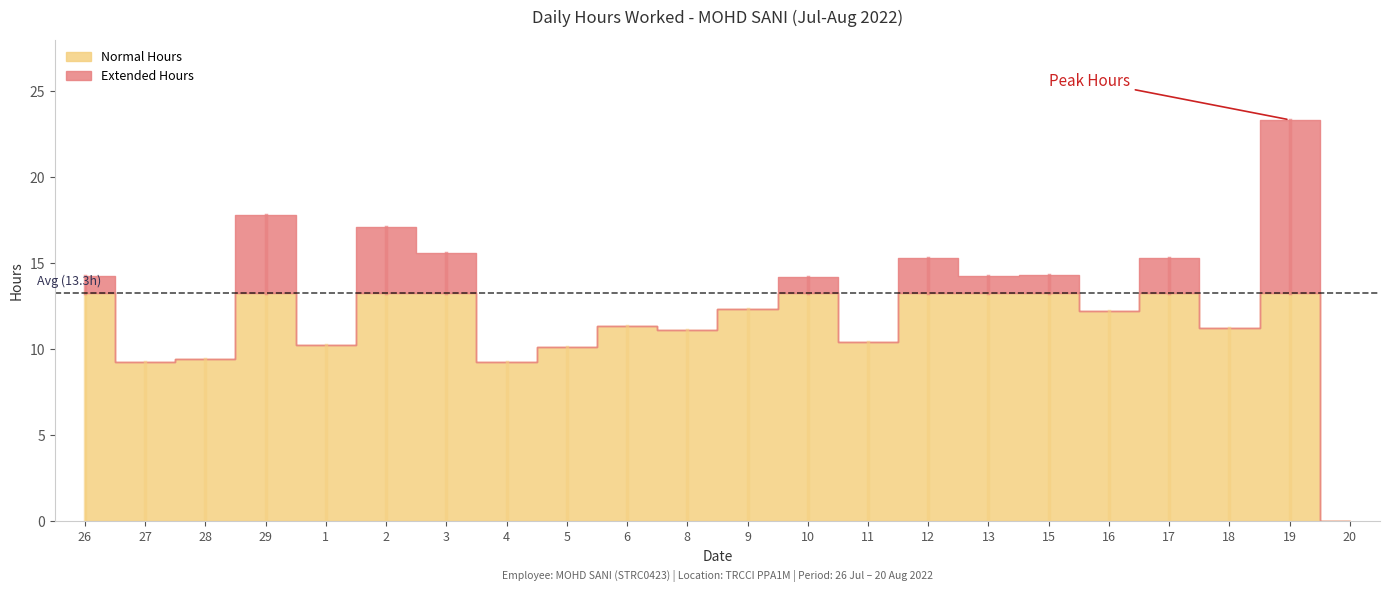

Where is the first local maximum for Hours Worked?

29